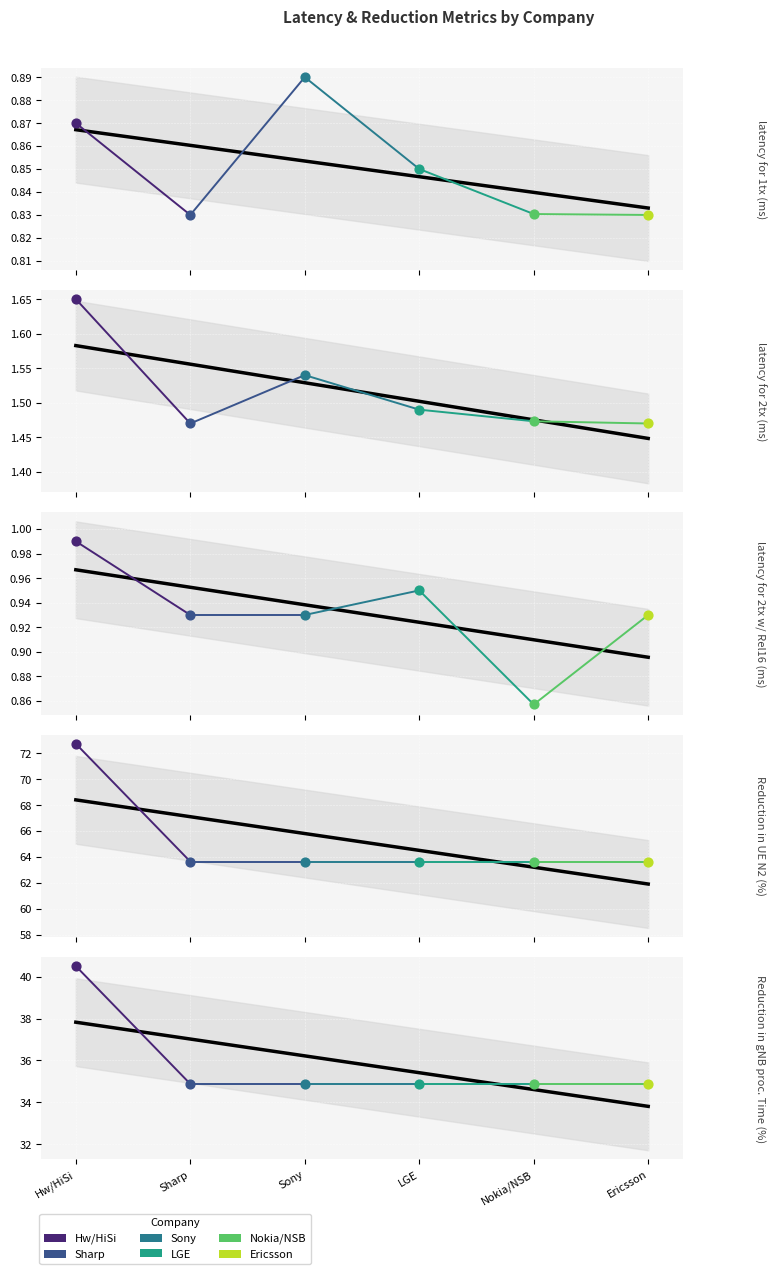

Which series reaches the minimum Y coordinate?

latency for 1tx (ms)